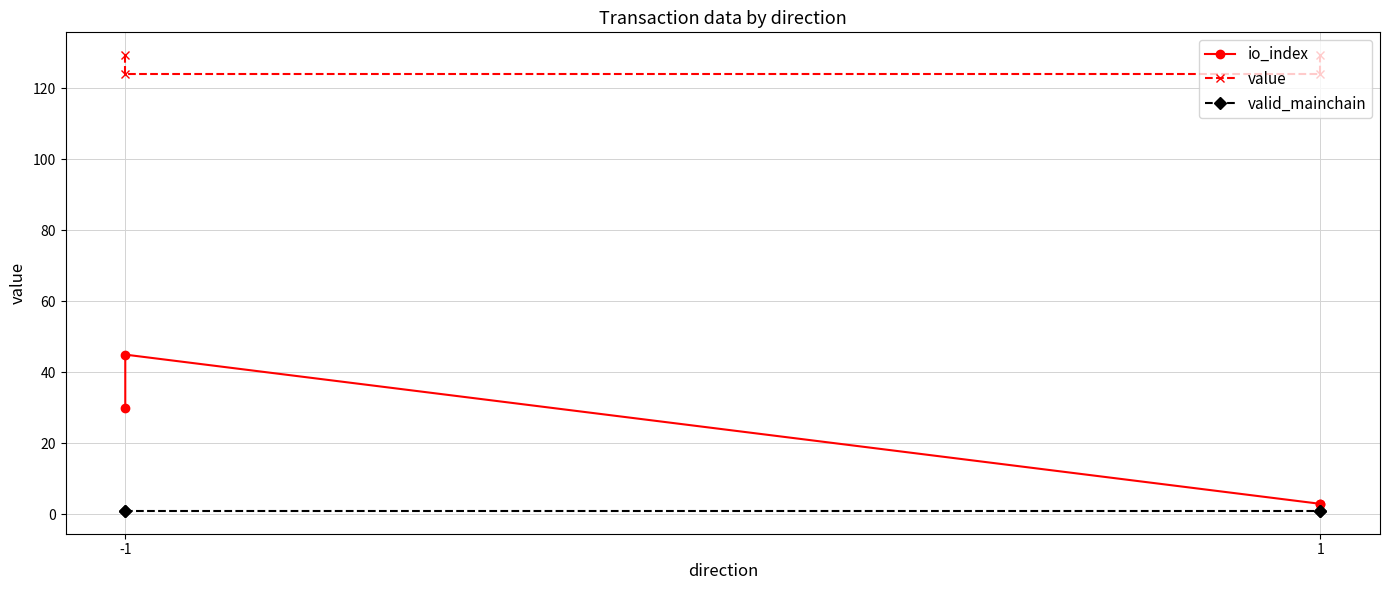

Reading left to right, what are all the values shown in this chart?

io_index: 30.0	45.0	3.0	3.0
value: 129.3	124.0	124.0	129.3
valid_mainchain: 1.0	1.0	1.0	1.0